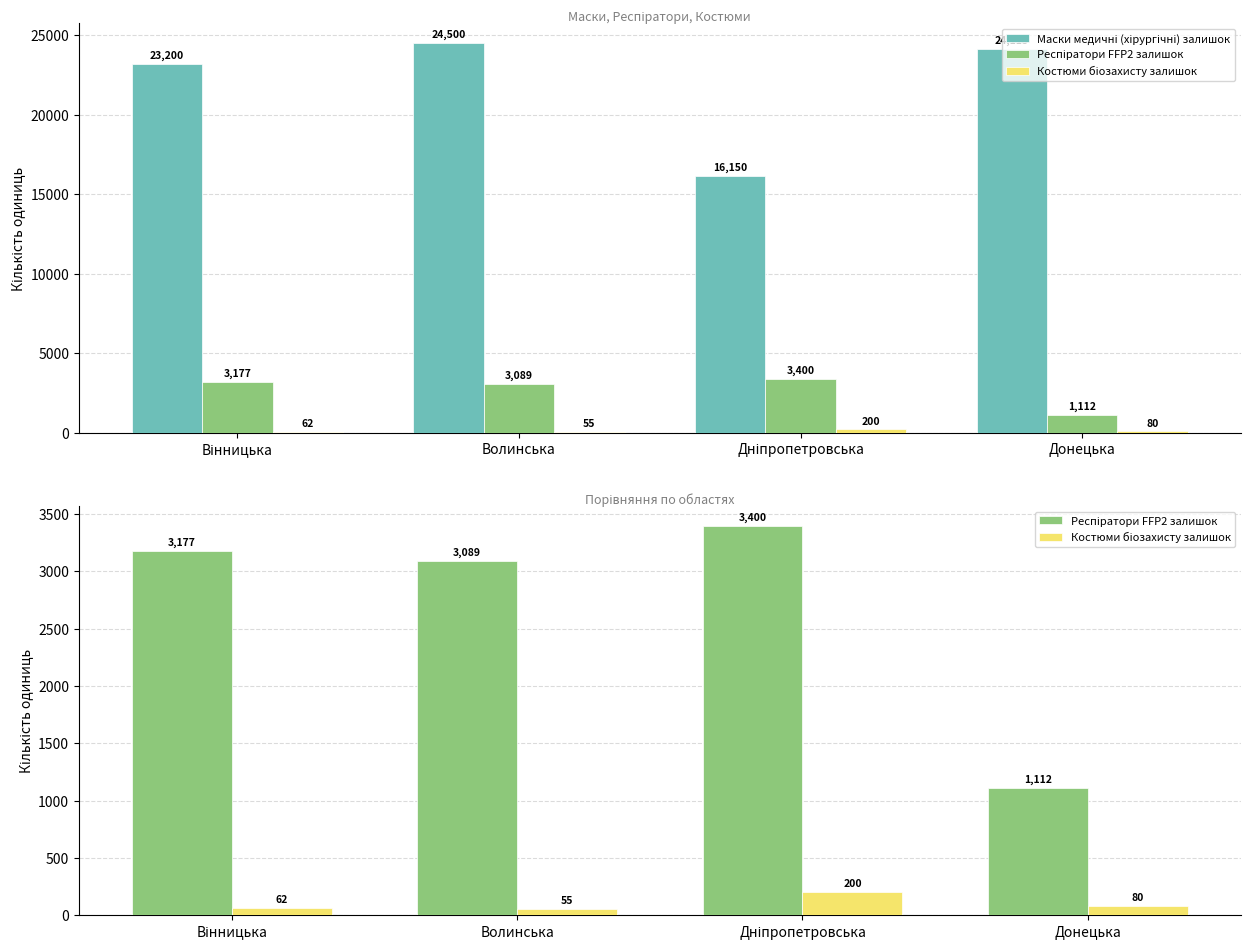

Which category has the highest value in the Респіратори FFP2 залишок series?

Дніпропетровська